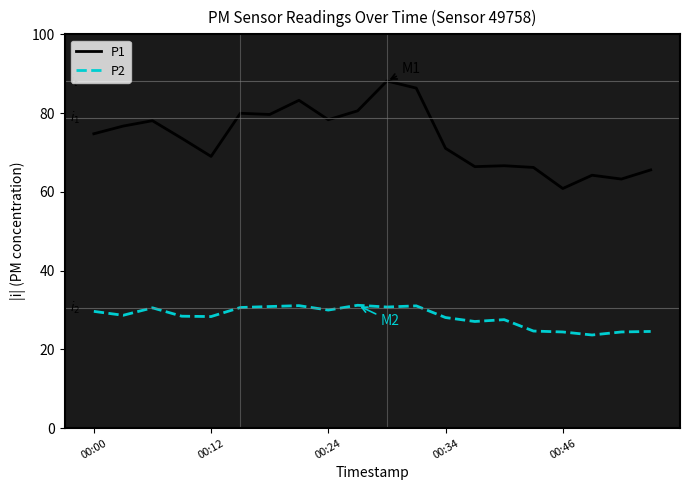

Is this an area chart (filled region under the line)?

No